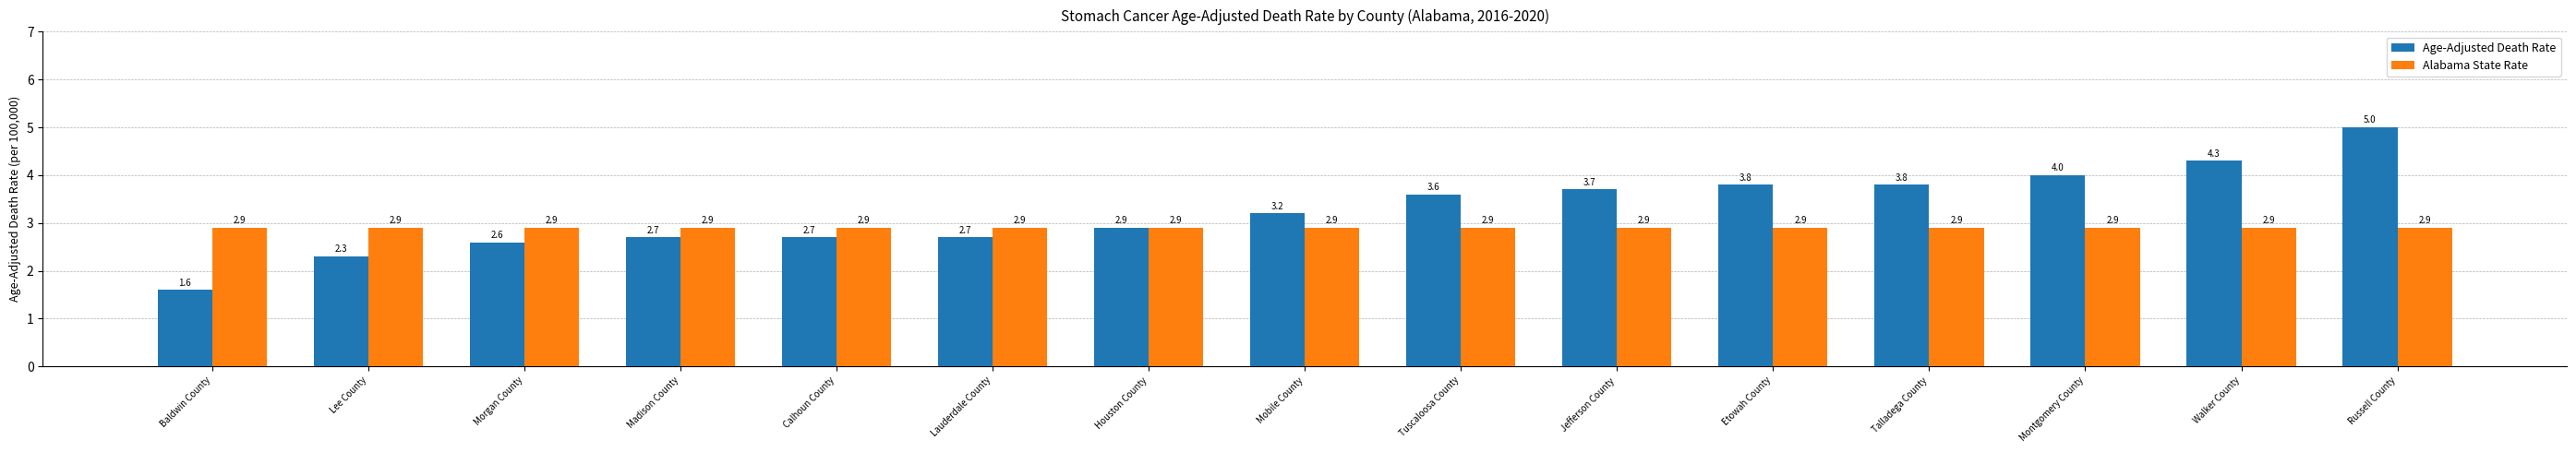

Where does the Age-Adjusted Death Rate series first go above 3?

Mobile County